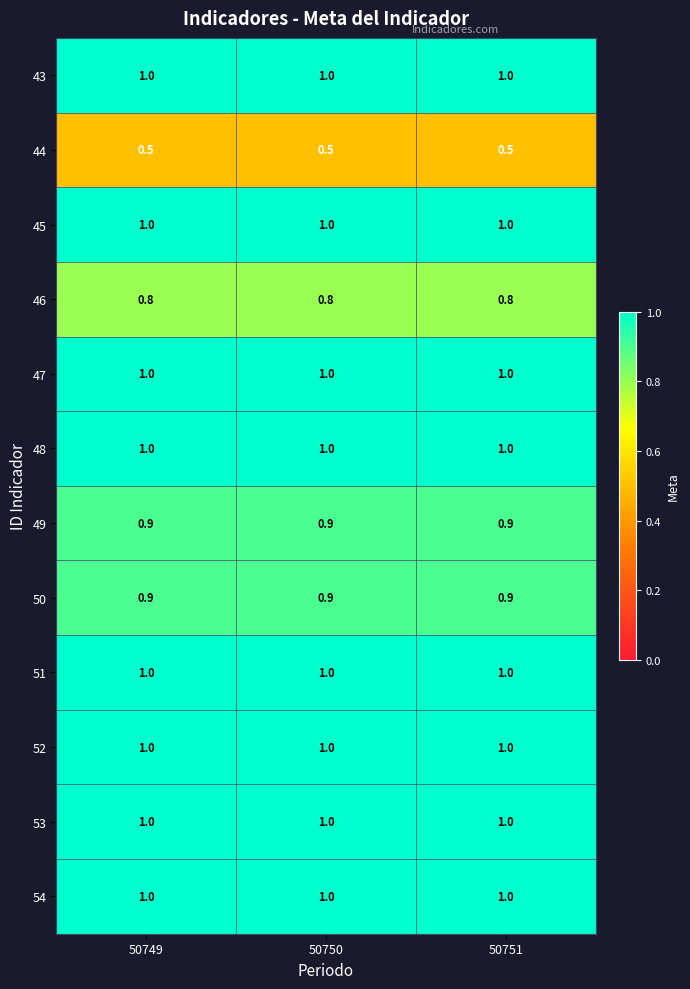

What is the maximum value shown in the chart?

1.0